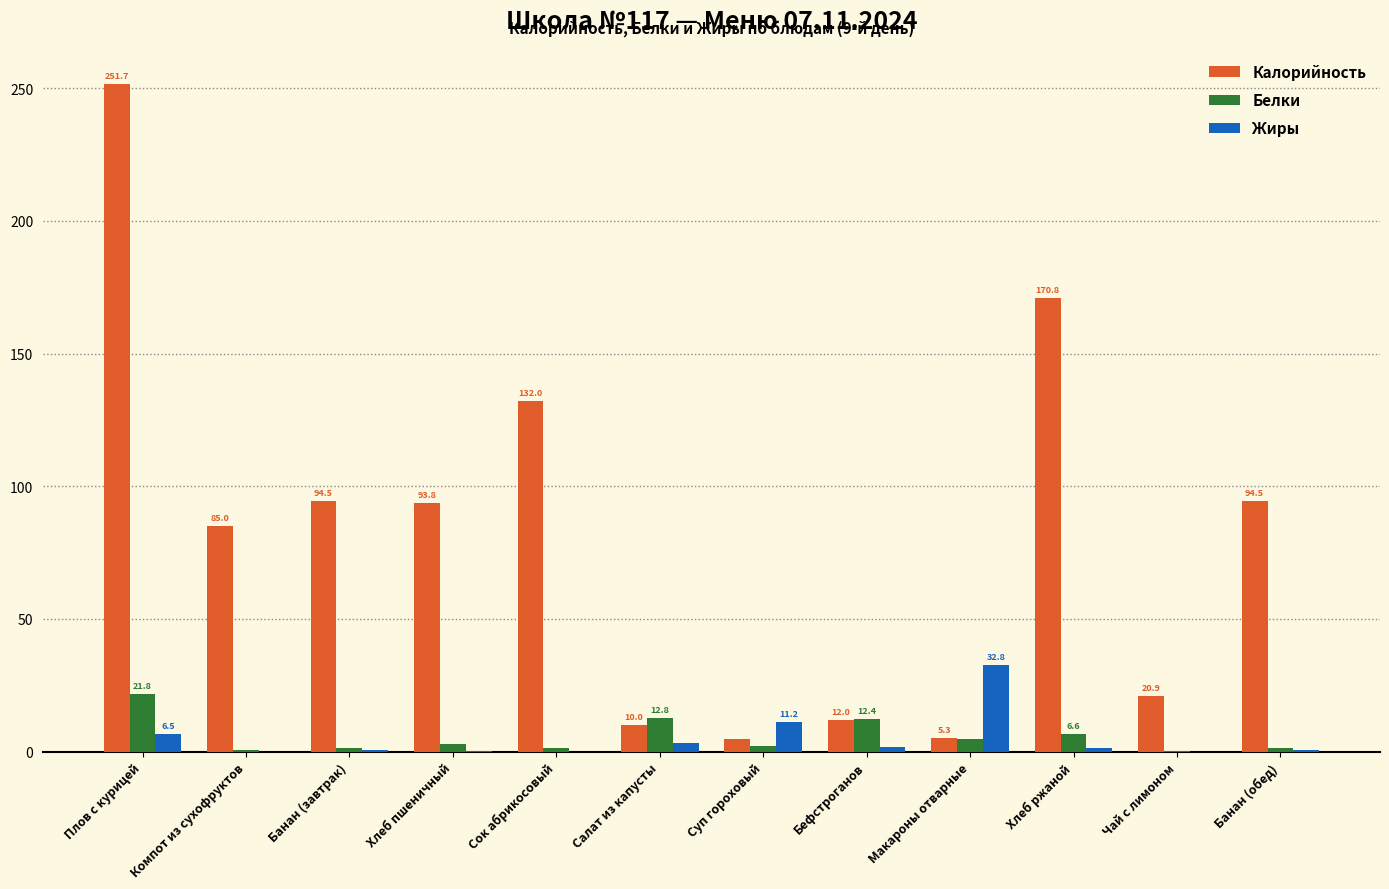

The Калорийность series shows 90.0 at Хлеб ржаной. True or false?

False